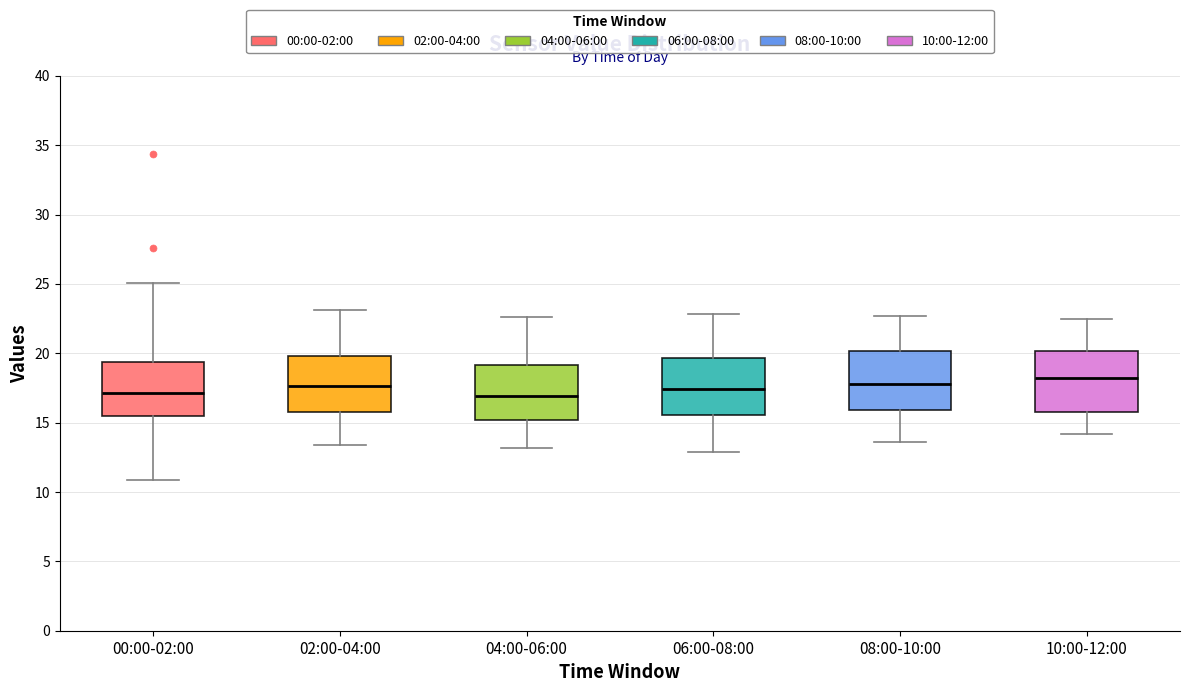

Reading left to right, transcribe this box plot: for each box, give where its median line is, the range the box spans, and where its two whiskers end, as read against the y-axis. The values are not printed on the chart, so give them approximately, as read against the axis.

00:00-02:00: median 17.0, box 15.5 to 19.5, whiskers 11.0 to 25.0
02:00-04:00: median 17.5, box 16.0 to 20.0, whiskers 13.5 to 23.0
04:00-06:00: median 17.0, box 15.0 to 19.0, whiskers 13.0 to 22.5
06:00-08:00: median 17.5, box 15.5 to 19.5, whiskers 13.0 to 23.0
08:00-10:00: median 18.0, box 16.0 to 20.0, whiskers 13.5 to 22.5
10:00-12:00: median 18.0, box 16.0 to 20.0, whiskers 14.0 to 22.5